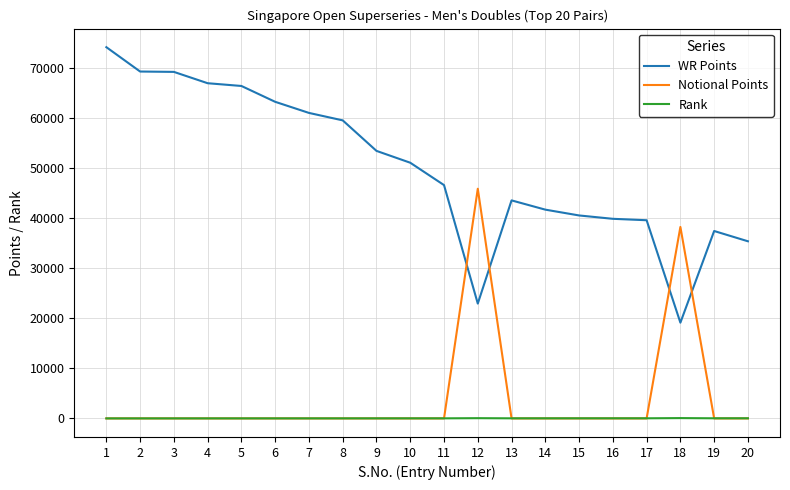

The value of Notional Points at 15 is 29292. True or false?

False